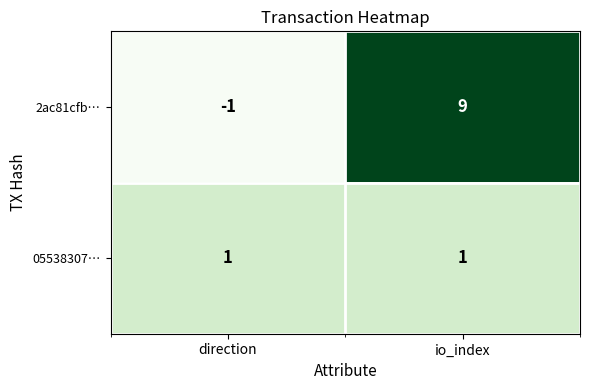

What is the difference between the highest and lowest values at io_index?

8